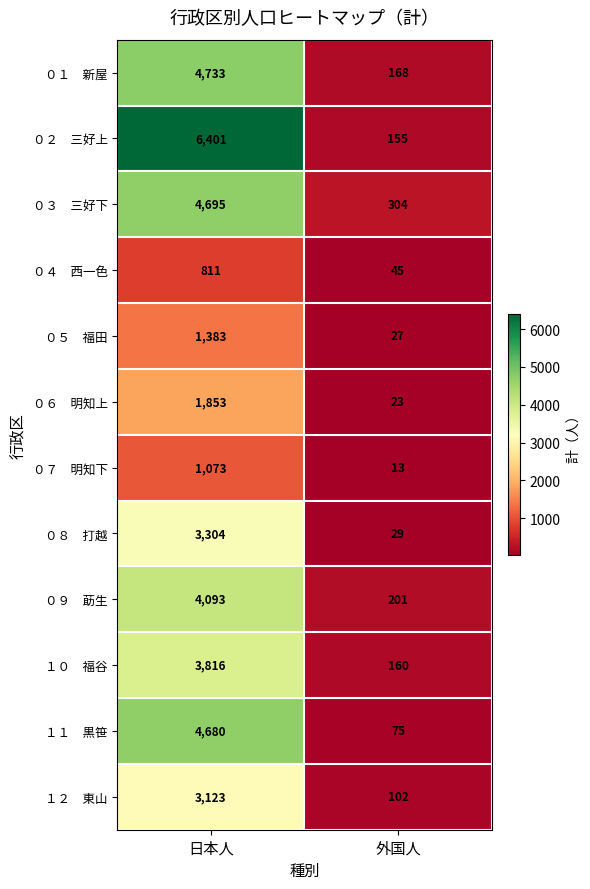

What is the spread (max minus min) of values at 外国人?

291